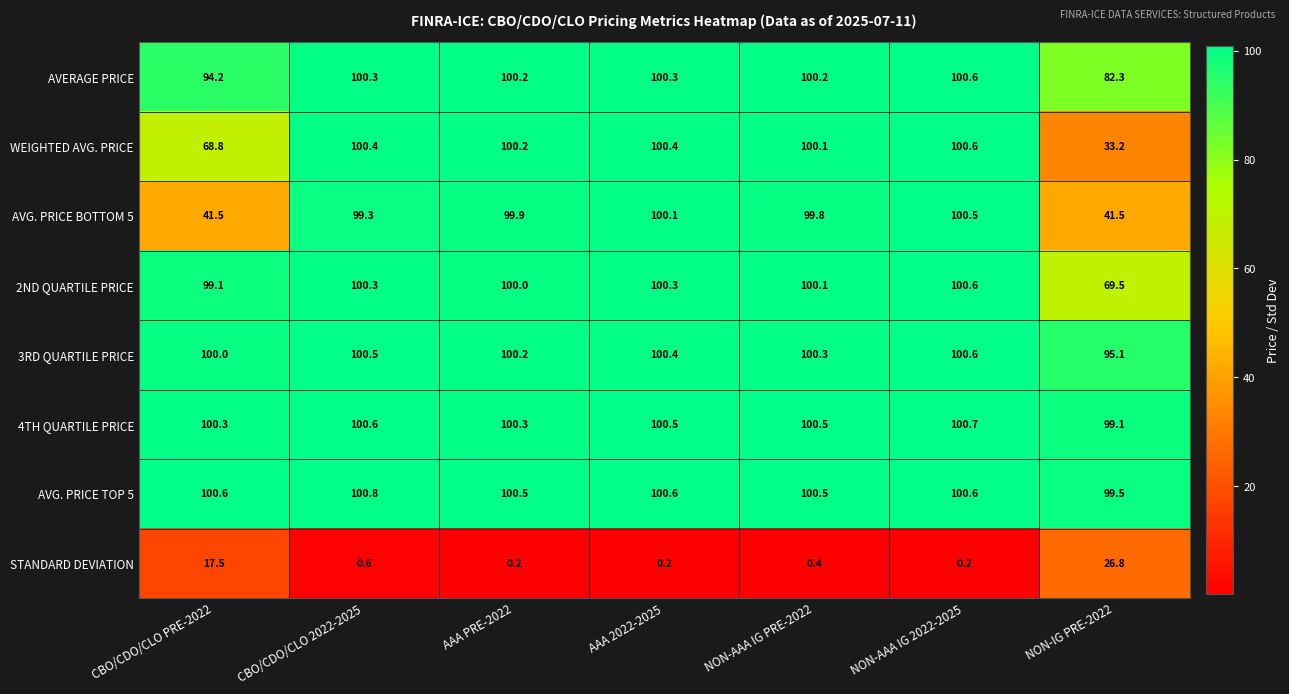

At NON-IG PRE-2022, list the series in order from largest to smallest.

AVG. PRICE TOP 5, 4TH QUARTILE PRICE, 3RD QUARTILE PRICE, AVERAGE PRICE, 2ND QUARTILE PRICE, AVG. PRICE BOTTOM 5, WEIGHTED AVG. PRICE, STANDARD DEVIATION